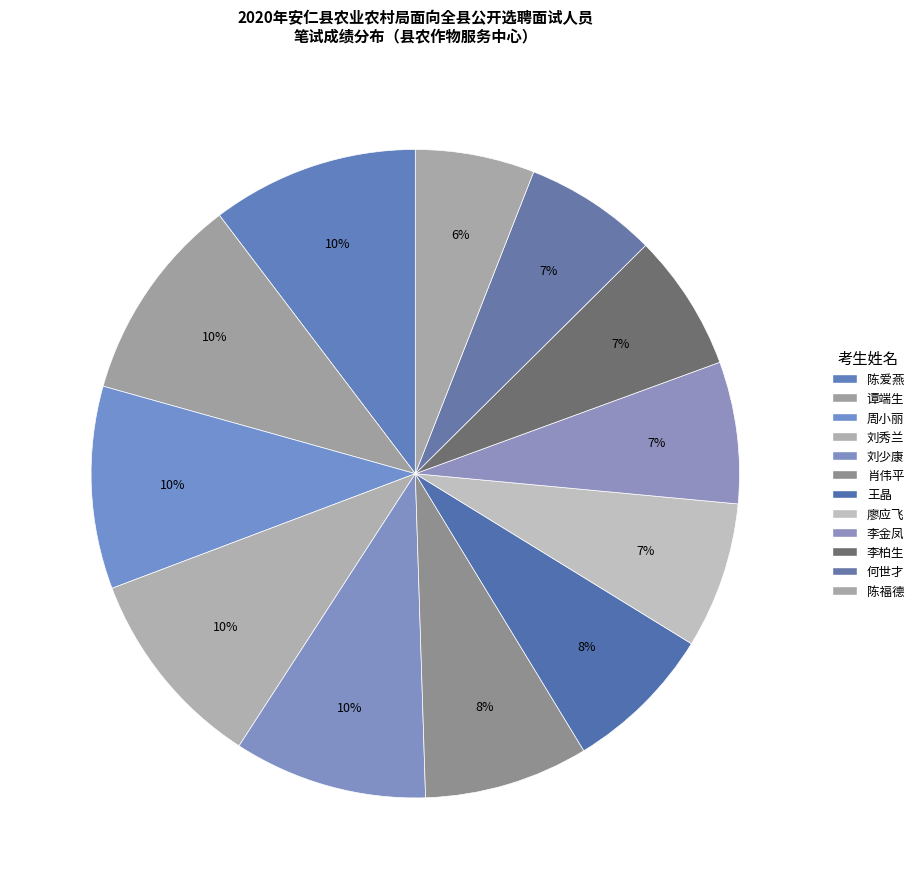

To the nearest percent, what is the difference between the 李金凤 and 陈爱燕 slice percentages?

3%